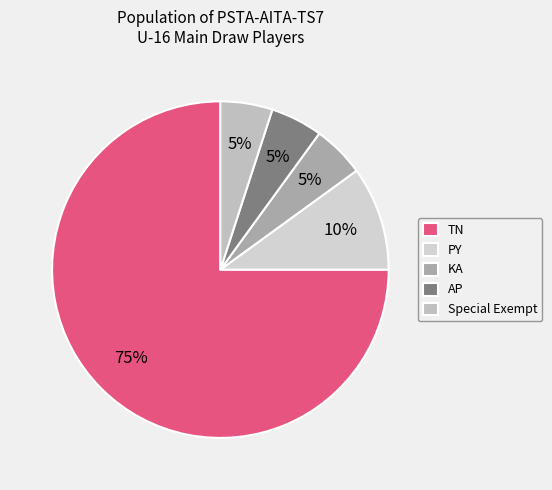

How many segments does this pie chart have?

5